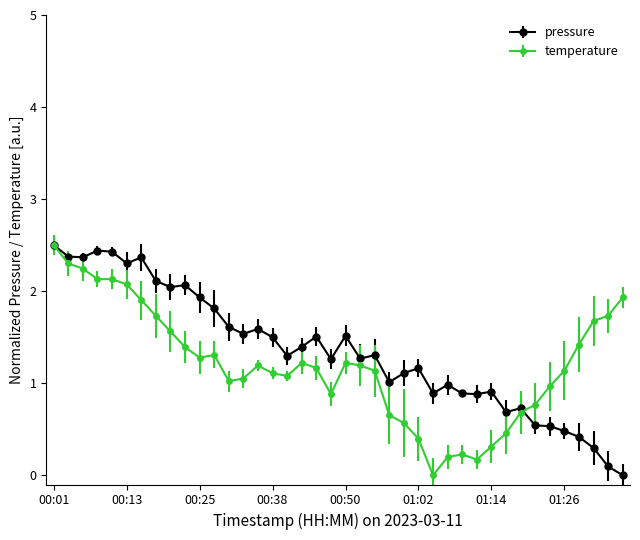

What is the highest value of the pressure series?

2.5